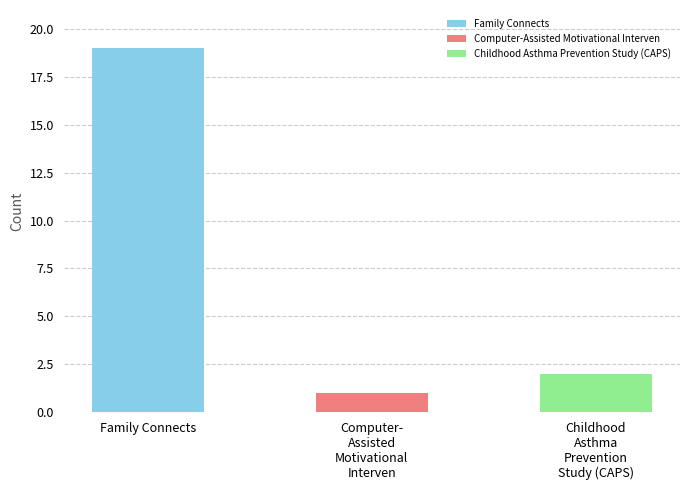

What is the difference between the second highest and second lowest values?

0